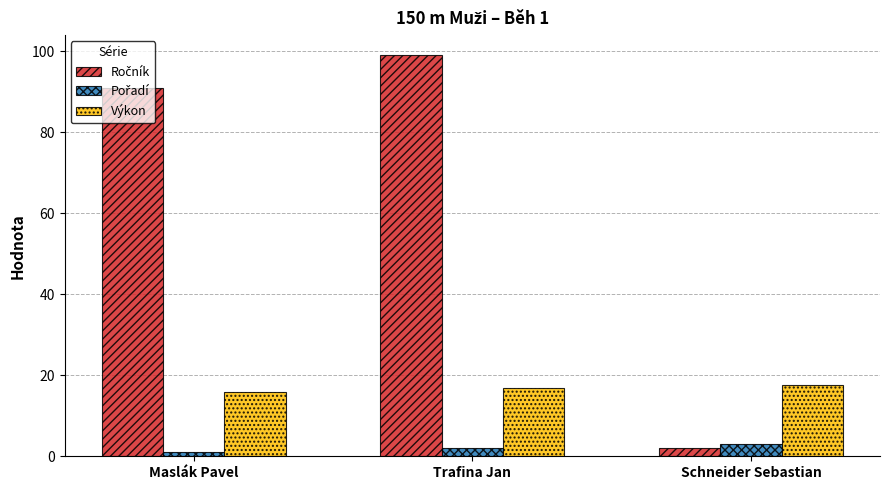

At which category does the chart reach its peak across all series?

Trafina Jan